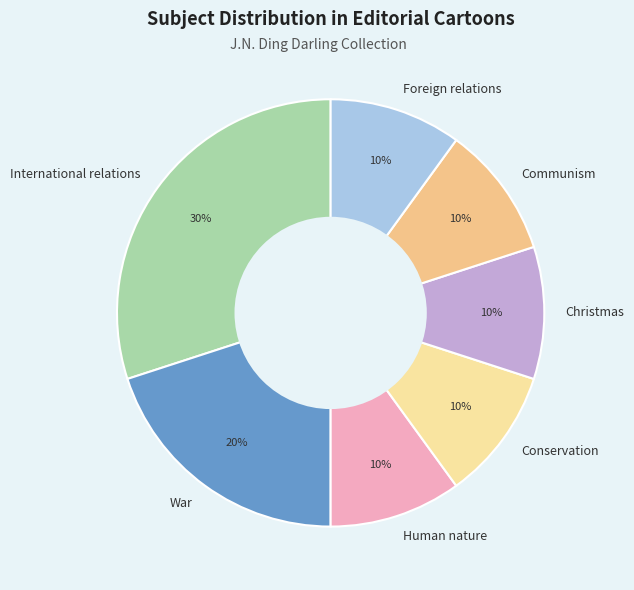

Does any single category account for the majority?

No